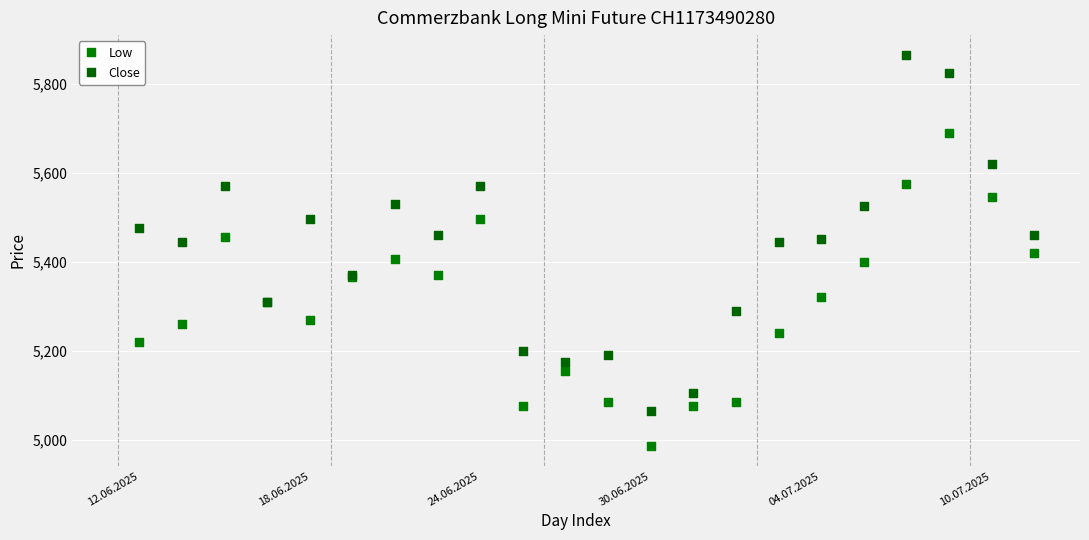

Which series has the widest spread of Y values?

Close